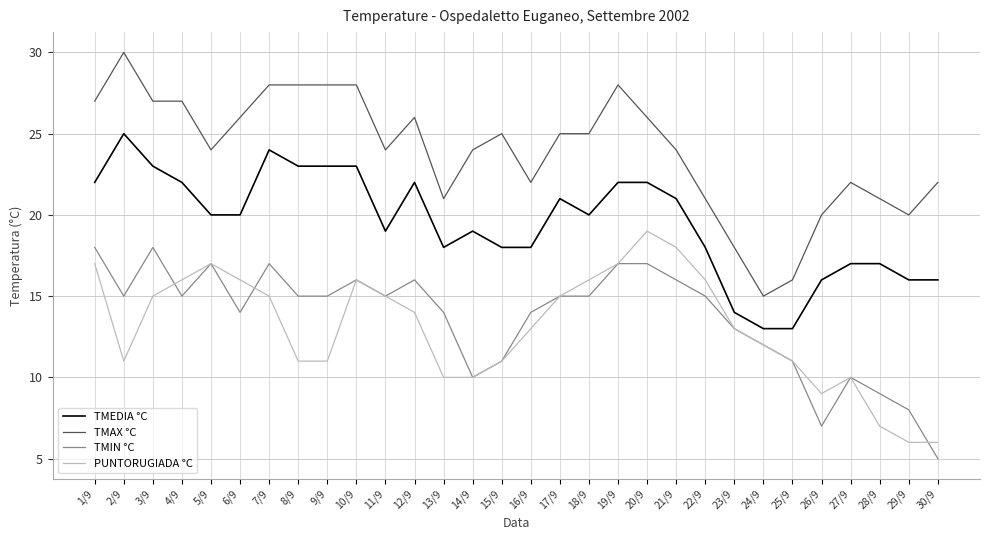

The value of TMAX °C at 10/9 is 19. True or false?

False